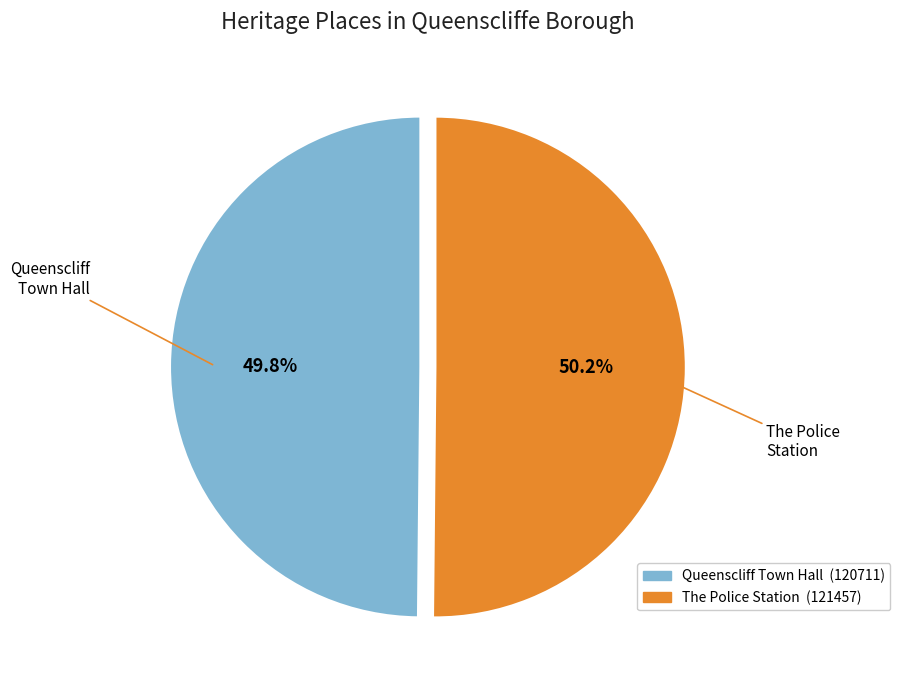

Does any single category account for the majority?

Yes